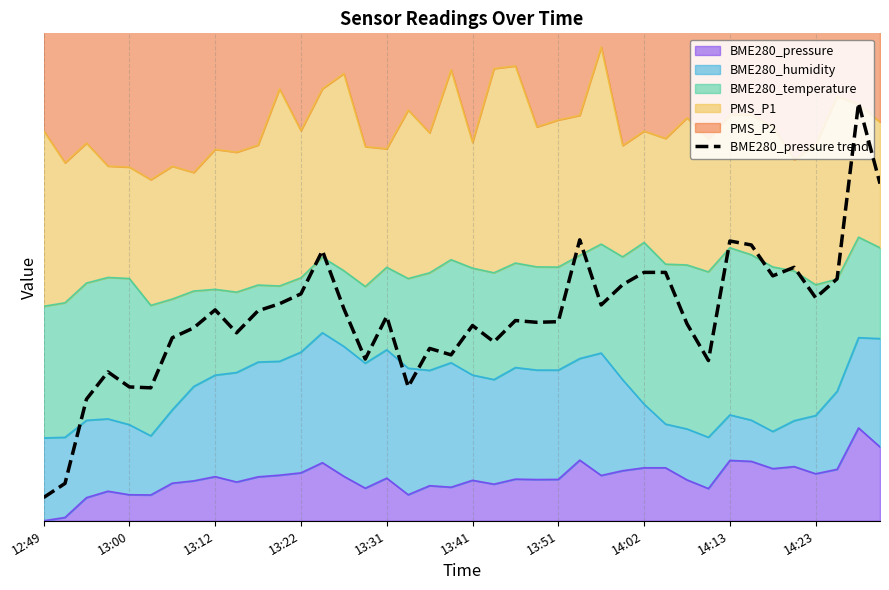

What is the change in value from 19 to 38?

+0.5